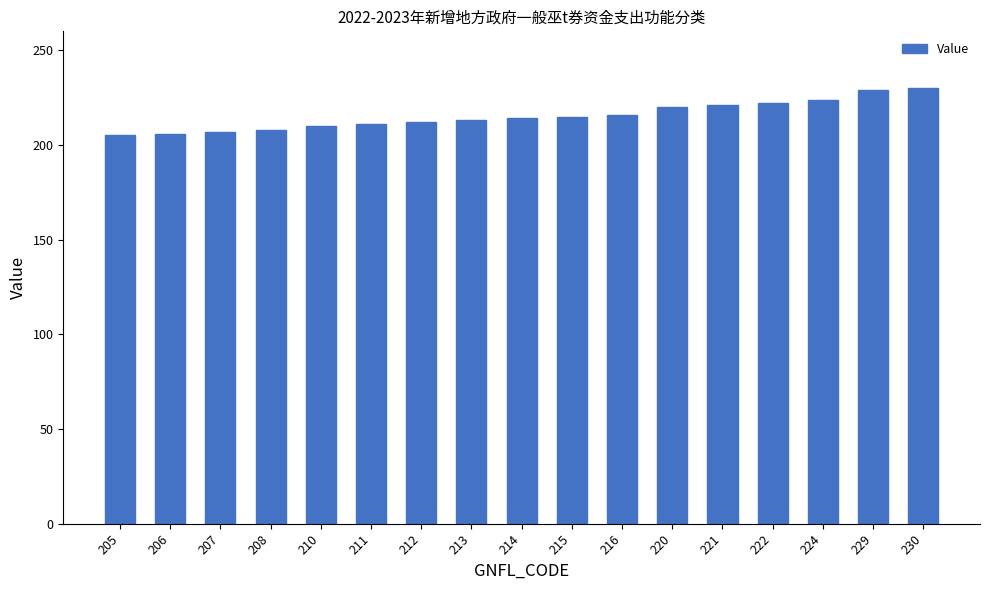

How many distinct data groups are displayed?

1